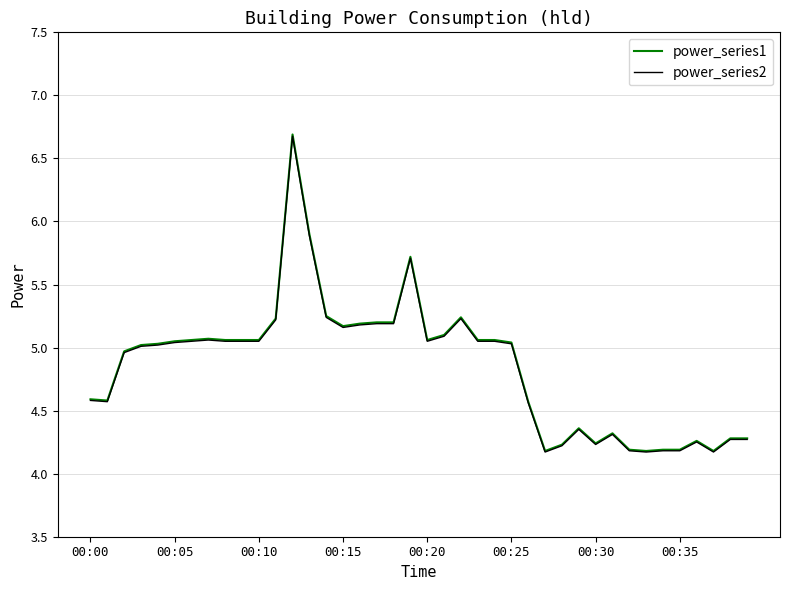

Which series has the widest spread of values?

power_series1